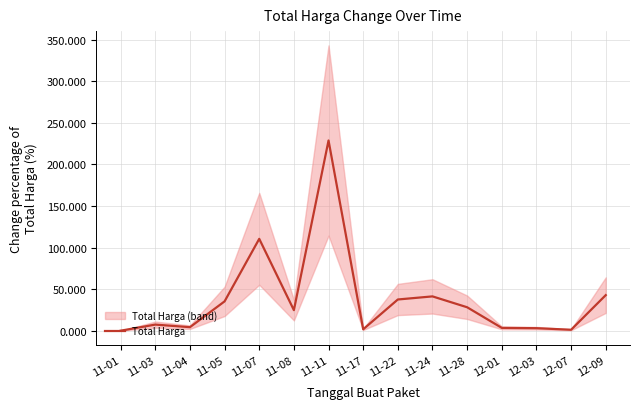

How many distinct data groups are displayed?

1